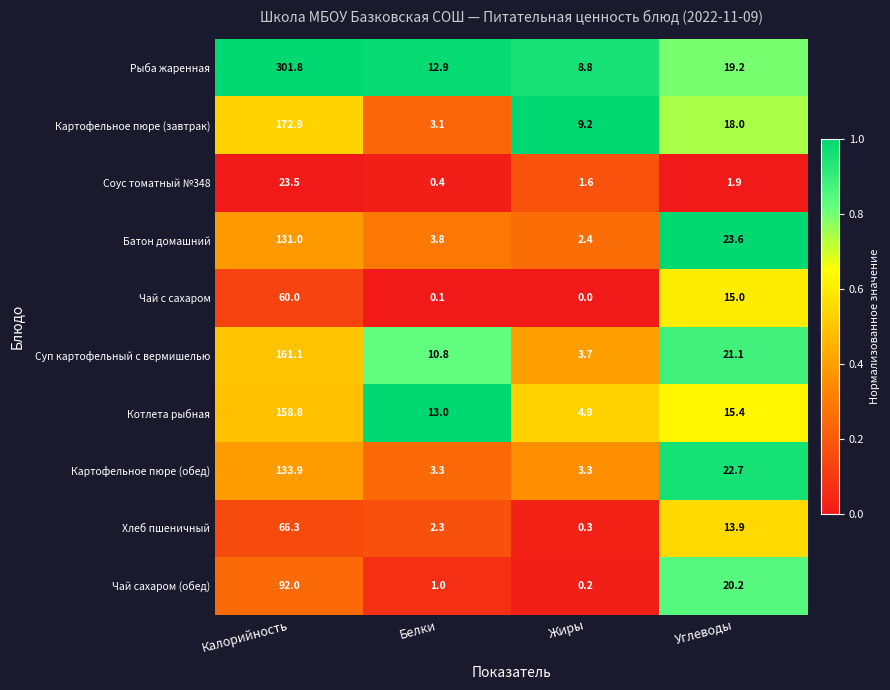

Is the value of Хлеб пшеничный at Углеводы greater than the value of Картофельное пюре (обед) at Жиры?

Yes